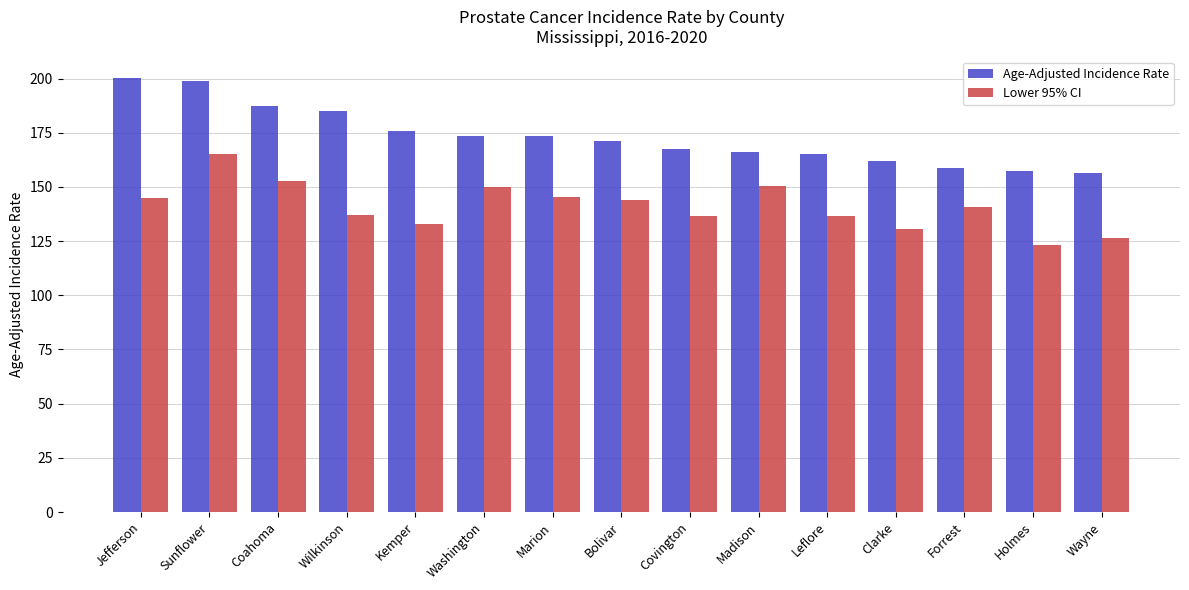

What is the highest value of the Age-Adjusted Incidence Rate series?

200.2